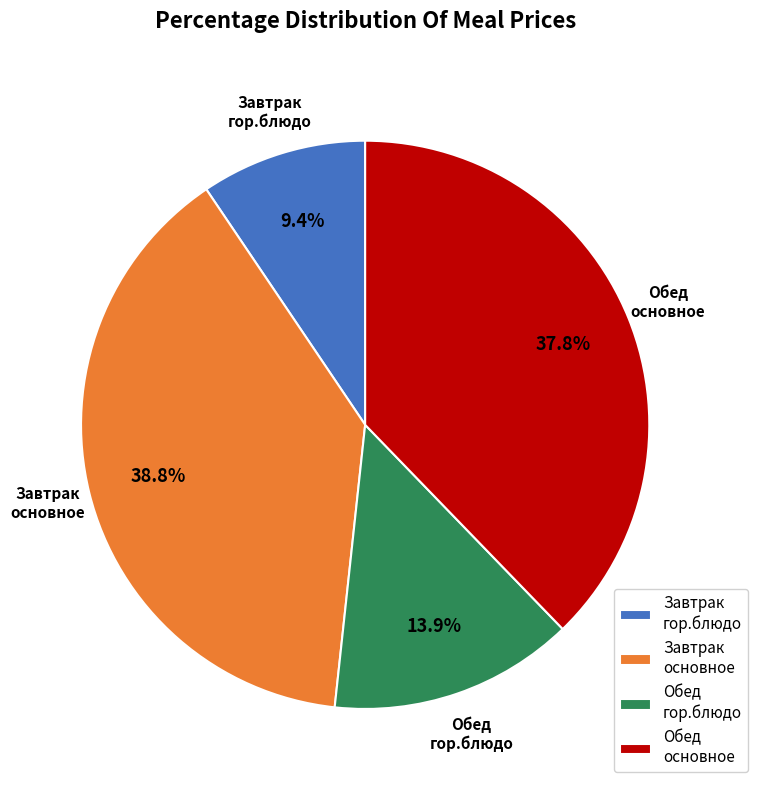

What is the largest slice in the pie chart?

Завтрак основное